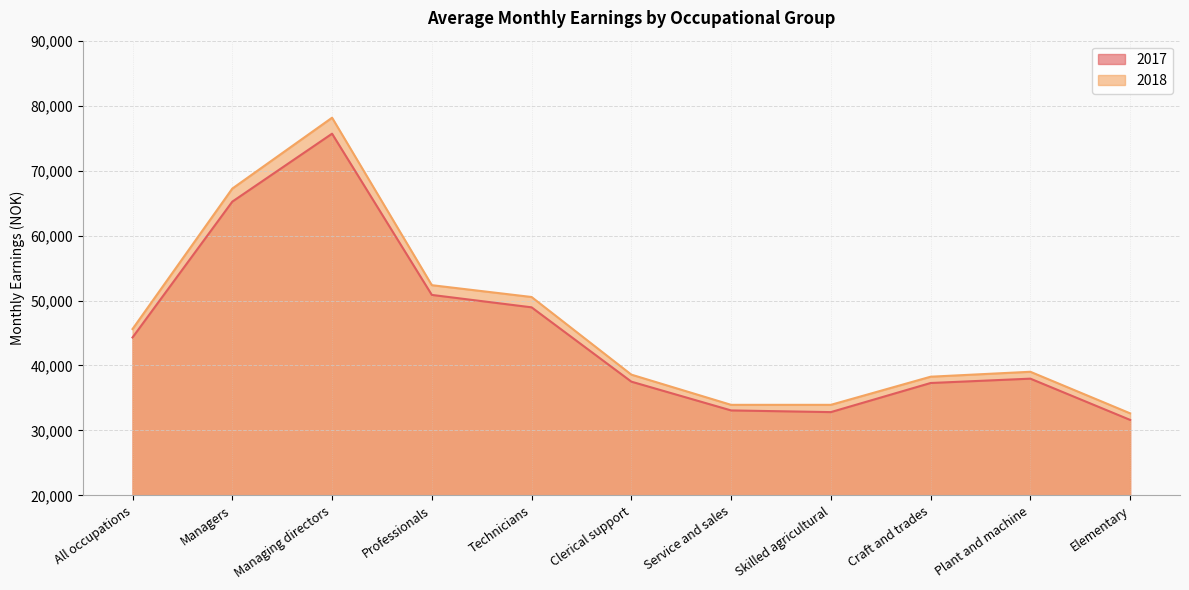

What is the average value of the 2018 series?

46389